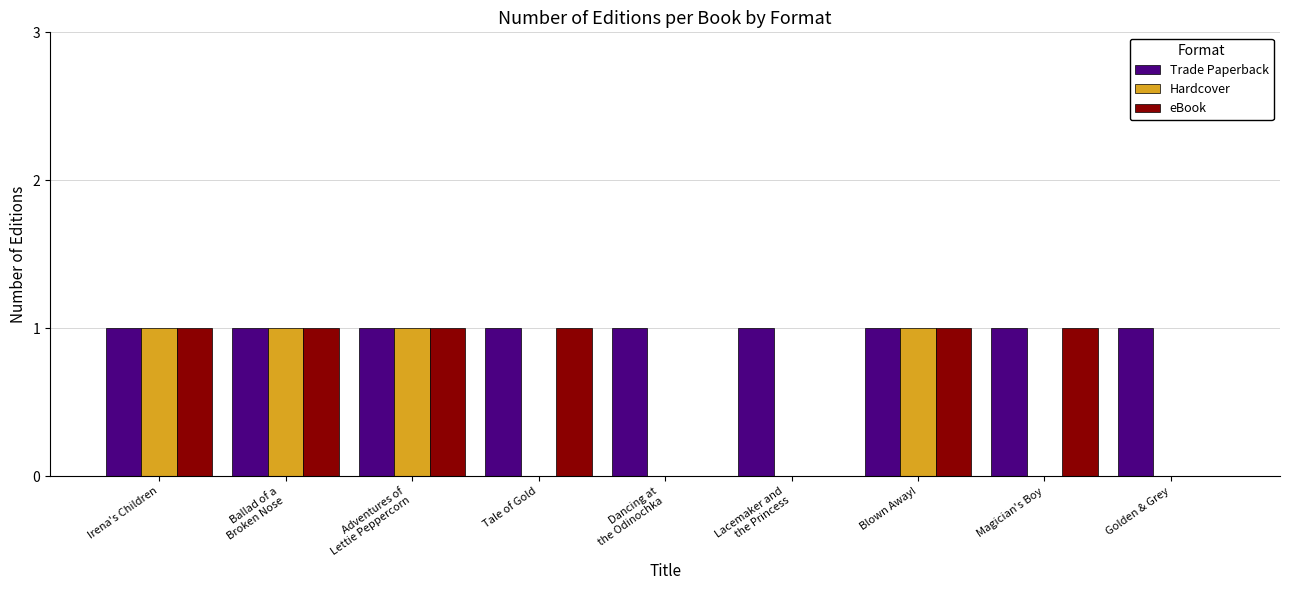

True or false: Trade Paperback has a value of 0 at Blown Away!.

False